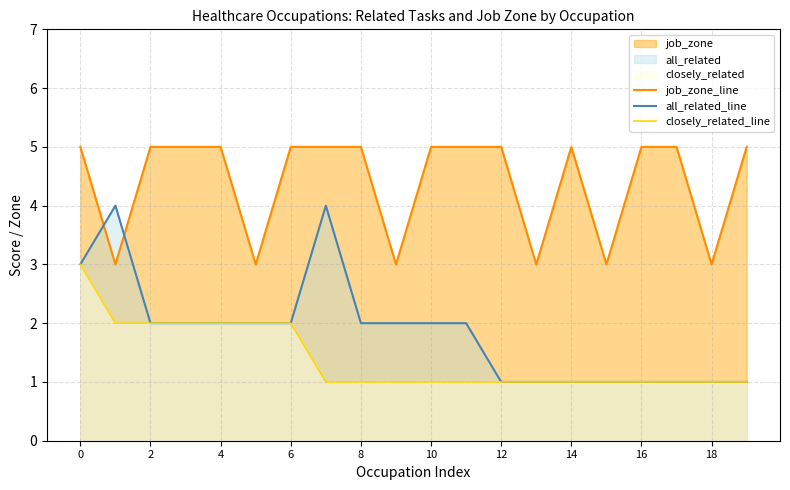

Rank the series at 10 from lowest to highest value.

closely_related_line, all_related_line, job_zone_line